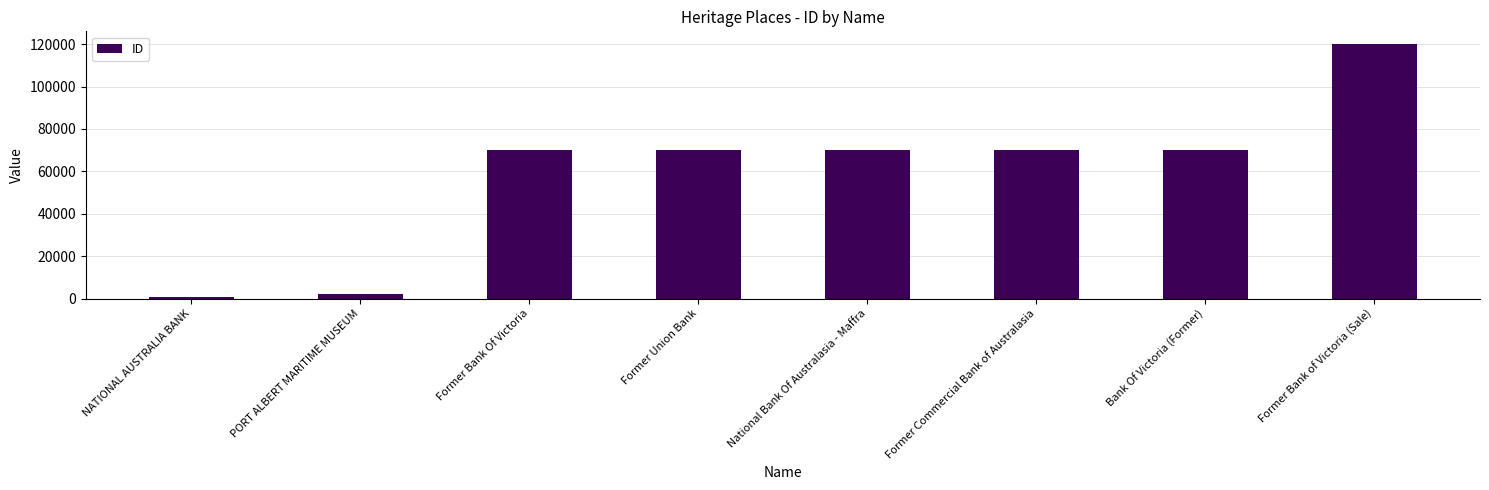

What is the average value?

59124